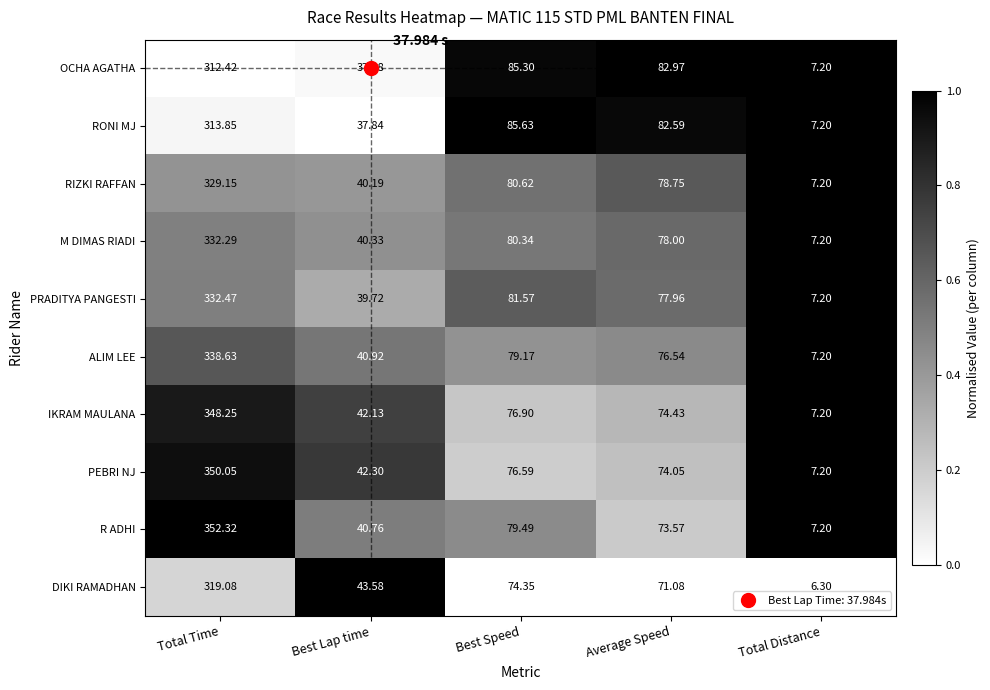

At which label does RONI MJ reach its peak?

Total Time